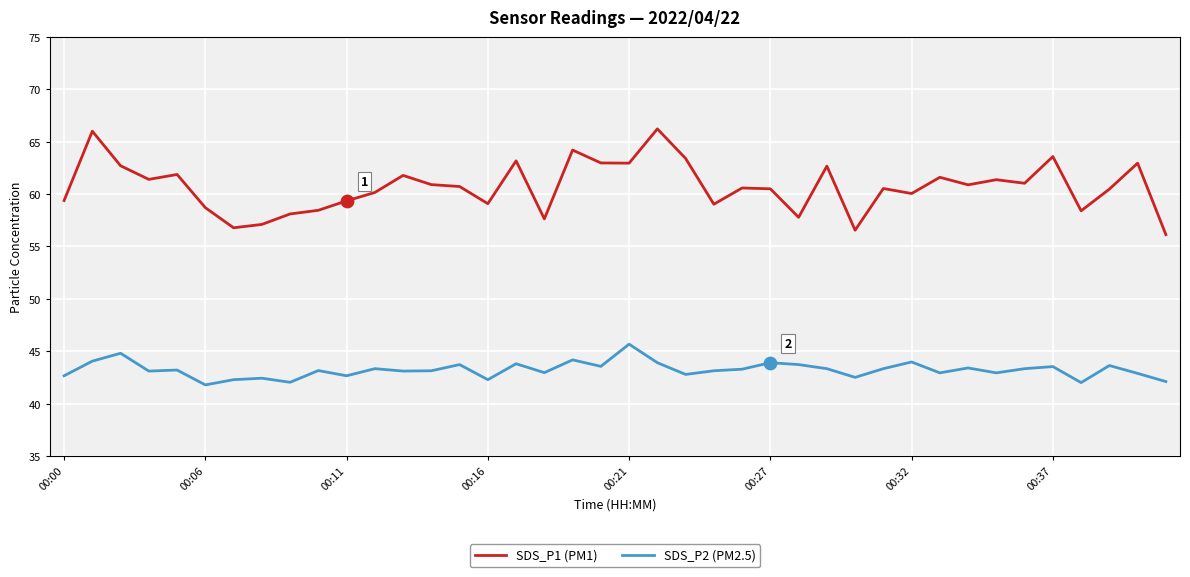

True or false: SDS_P1 (PM1) and SDS_P2 (PM2.5) intersect in this chart.

False